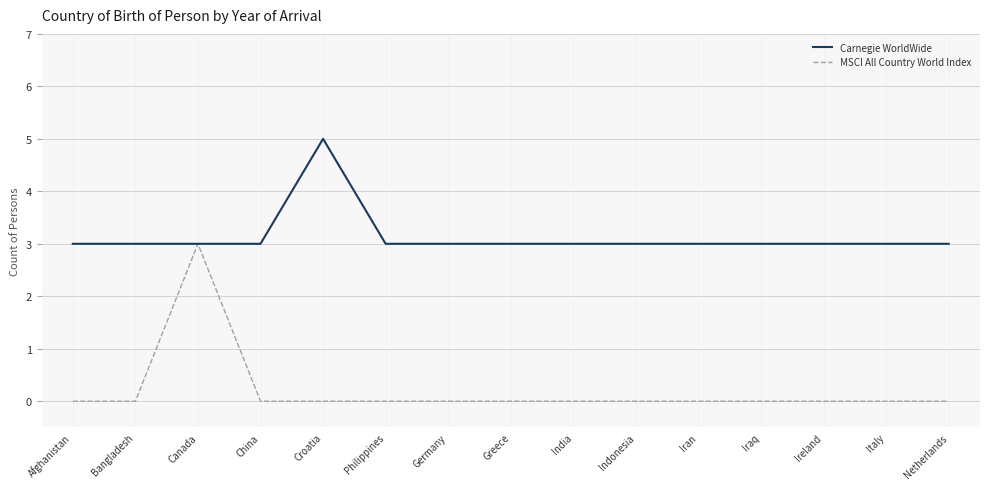

Is it true that MSCI All Country World Index equals -1 at Philippines?

False